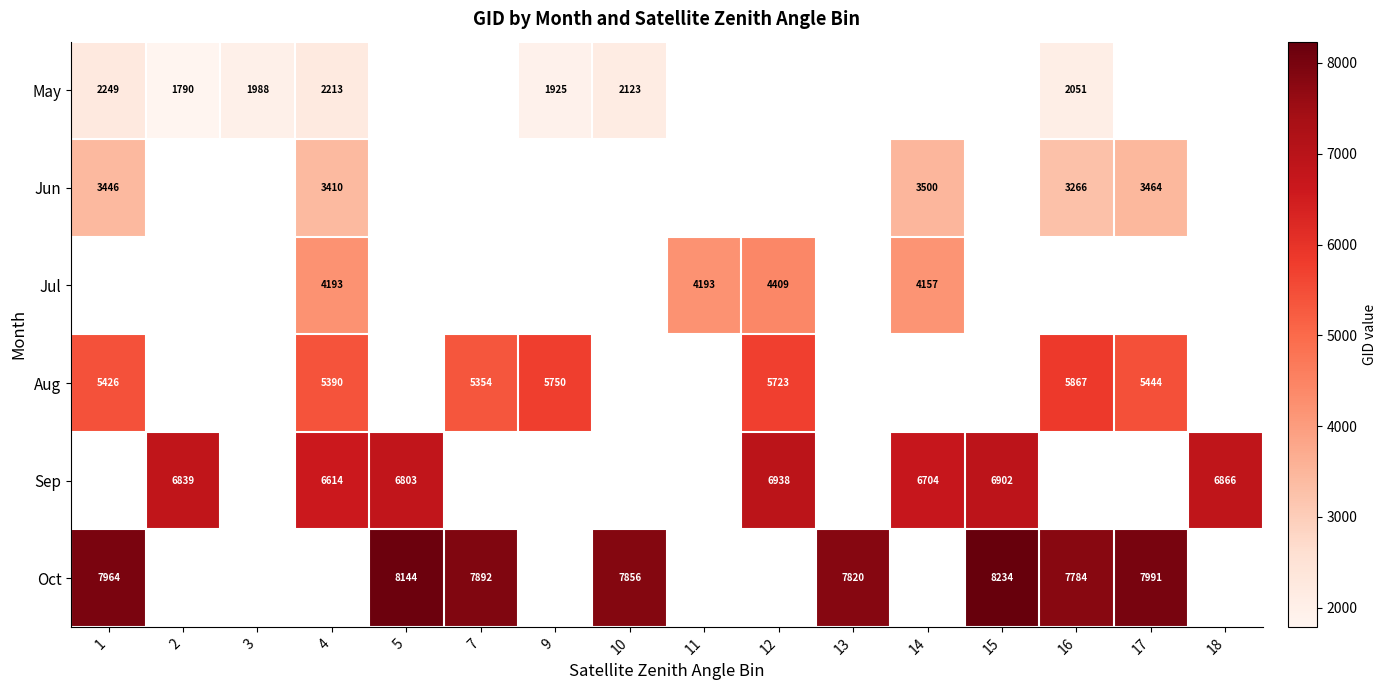

The value of Aug at 16 is 5867. True or false?

True